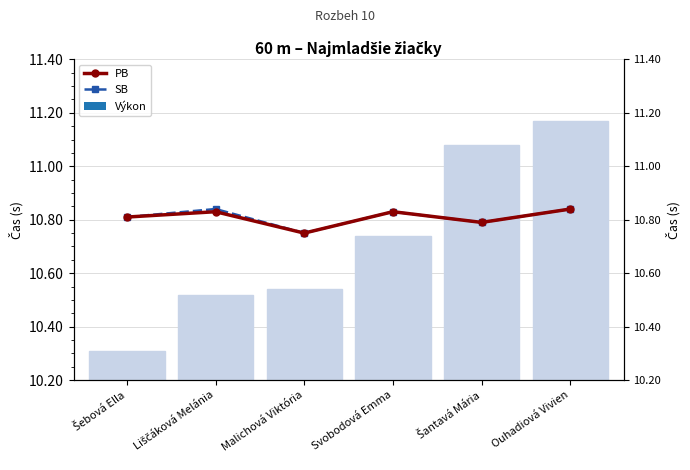

At which label does PB reach its peak?

Ouhadiová Vivien